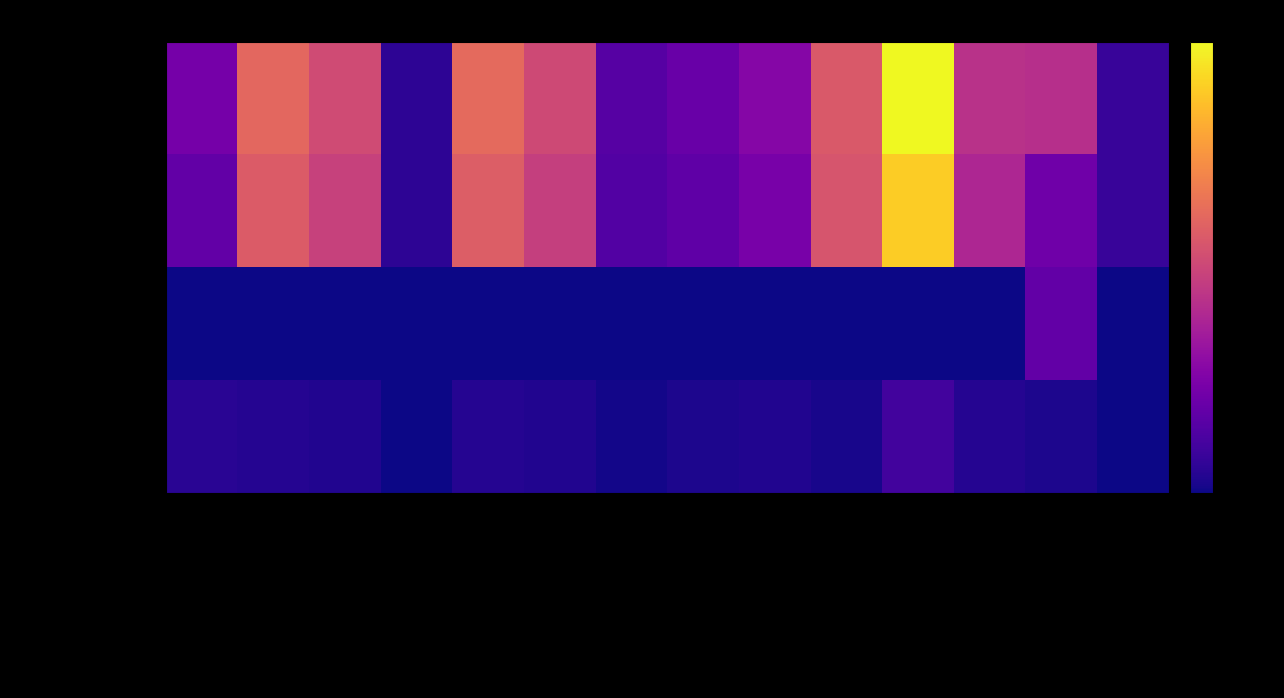

What is the greatest value displayed?

126